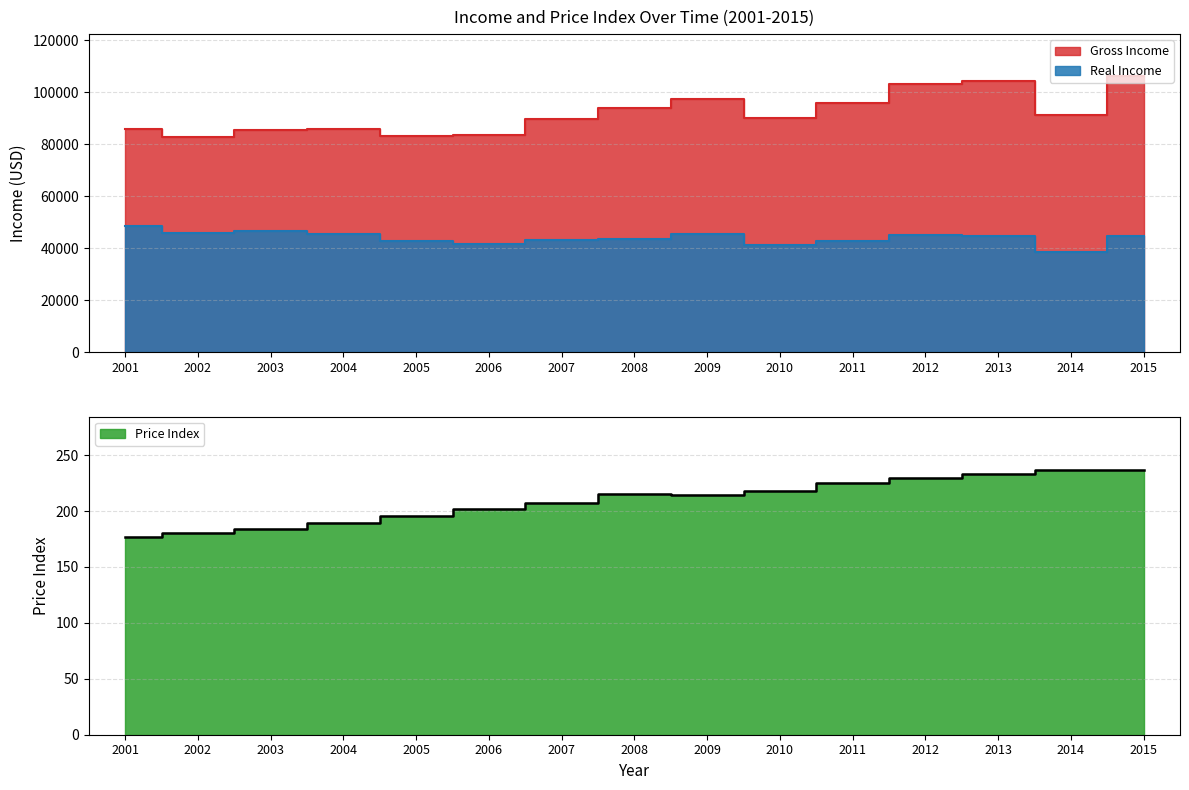

Reading left to right, list all the values displayed in this chart.

Gross Income: 2001=86058.0	2002=82757.0	2003=85571.0	2004=85853.0	2005=83370.0	2006=83786.0	2007=89752.0	2008=94155.0	2009=97586.0	2010=89988.0	2011=96020.0	2012=103405.0	2013=104261.0	2014=91471.0	2015=106477.0
Price Index: 2001=177.1	2002=179.9	2003=184.0	2004=188.9	2005=195.3	2006=201.6	2007=207.3	2008=215.3	2009=214.5	2010=218.1	2011=224.9	2012=229.6	2013=233.0	2014=236.7	2015=237.0
Real Income: 2001=48592.9	2002=46001.7	2003=46506.0	2004=45448.9	2005=42688.2	2006=41560.5	2007=43295.7	2008=43732.0	2009=45494.6	2010=41260.0	2011=42694.5	2012=45037.0	2013=44747.2	2014=38644.3	2015=44927.0